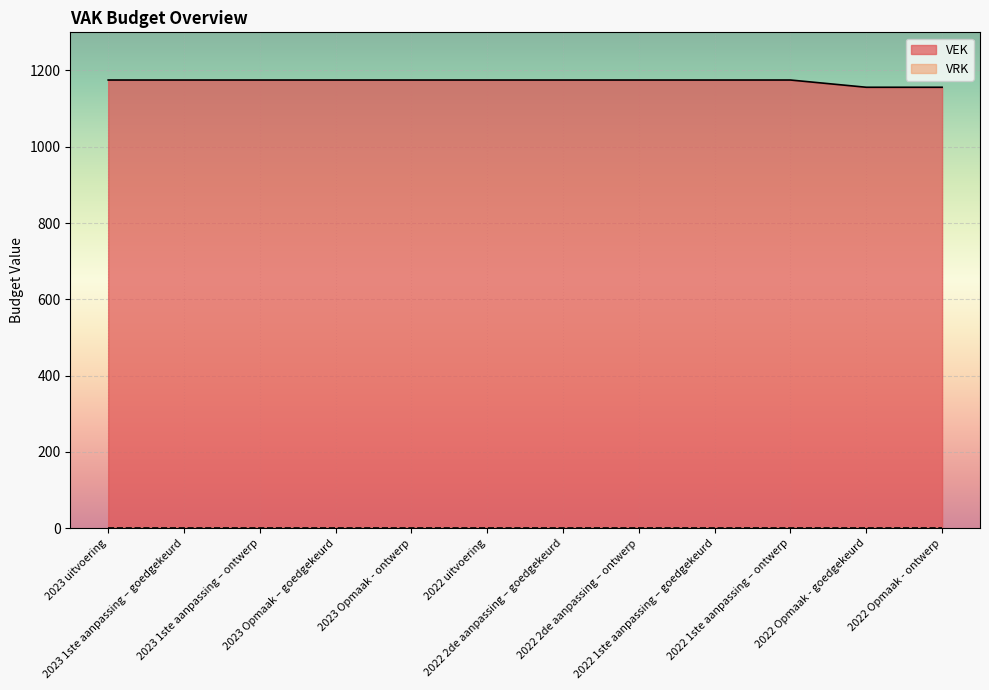

How many lines are shown in the chart?

2